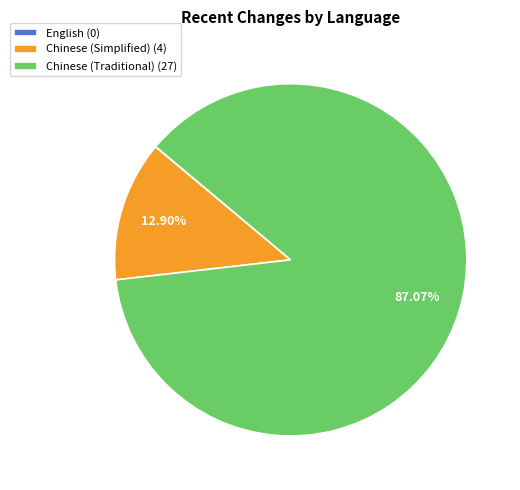

What is the total percentage of Chinese (Simplified) and Chinese (Traditional)?

100.0%